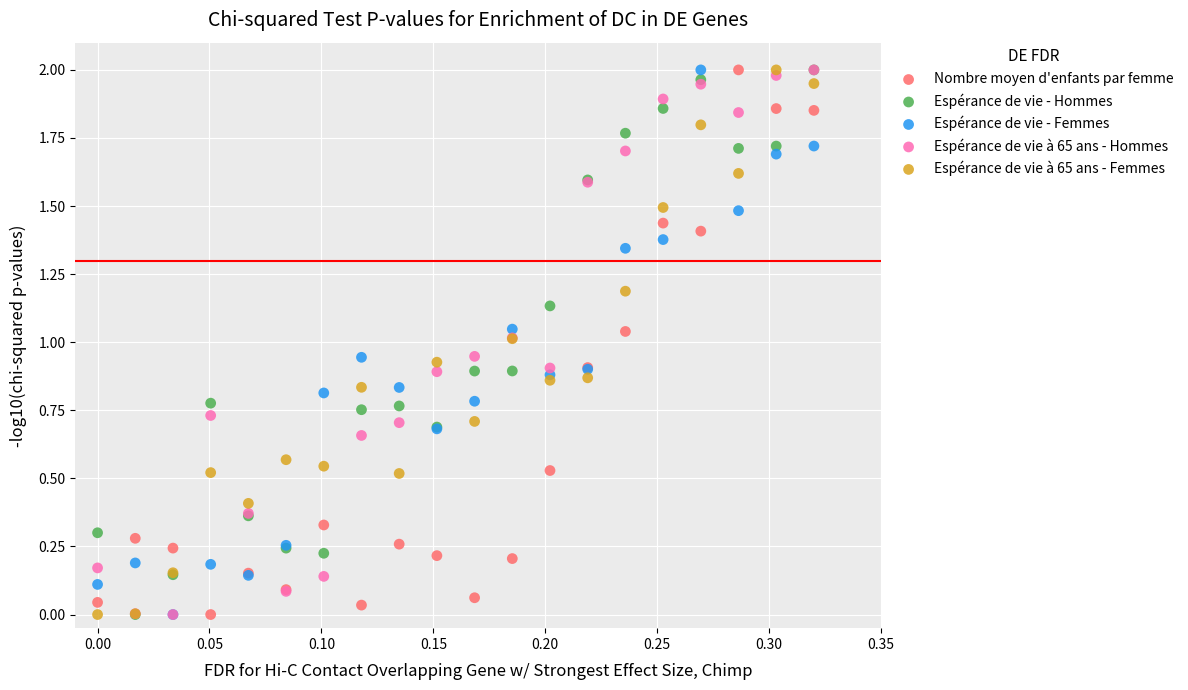

What are all the series names shown in the legend?

Nombre moyen d'enfants par femme, Espérance de vie - Hommes, Espérance de vie - Femmes, Espérance de vie à 65 ans - Hommes, Espérance de vie à 65 ans - Femmes